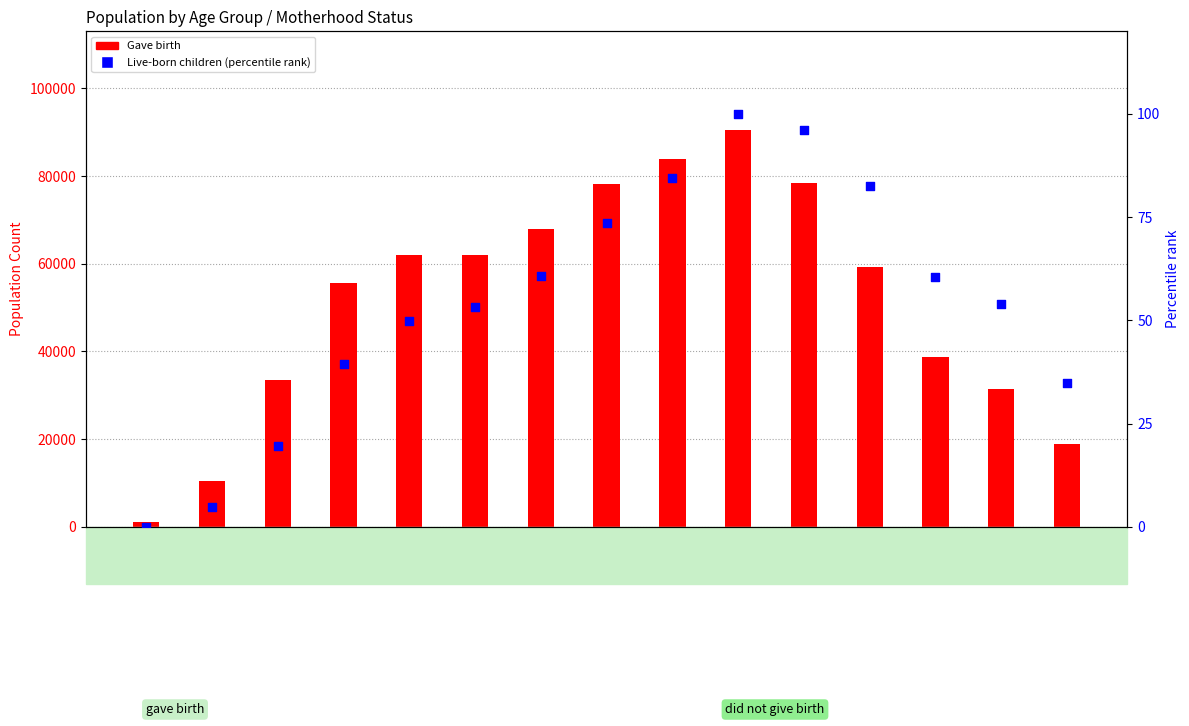

Which series has the largest Y range (max minus min)?

Gave birth